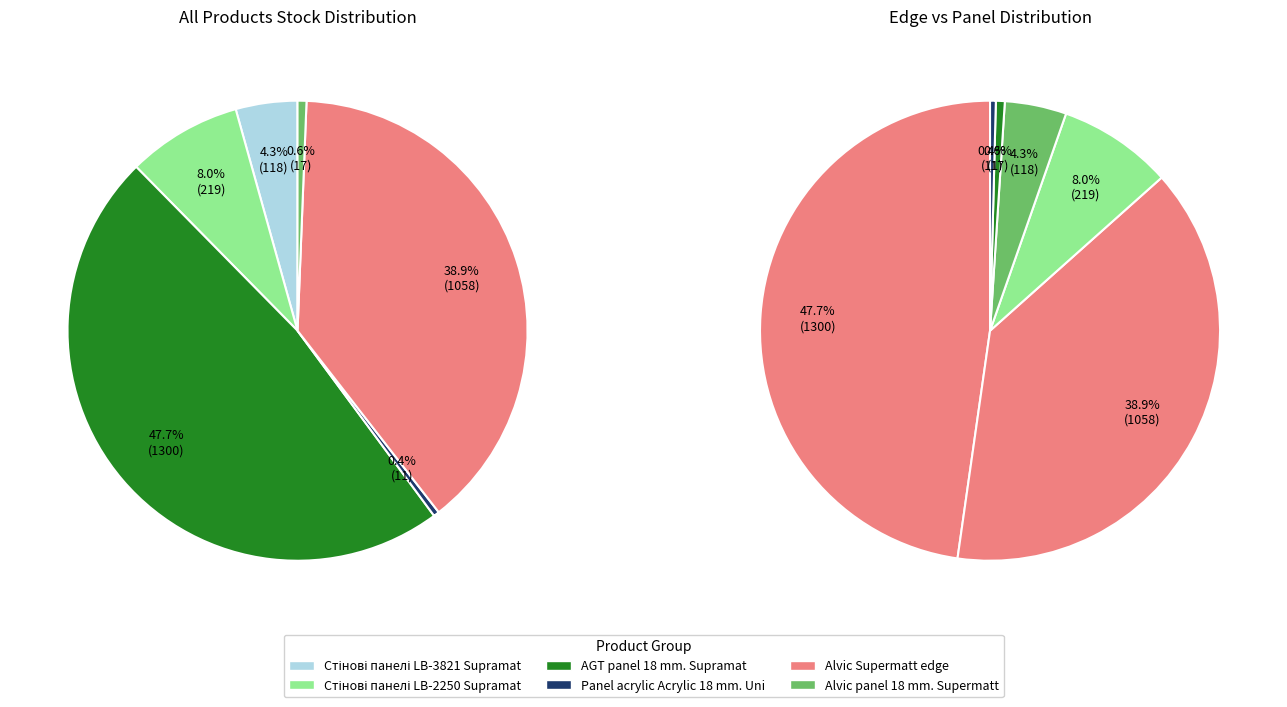

Rank the categories by value from highest to lowest.

AGT panel 18 mm. Supramat, Alvic Supermatt edge, Стінові панелі LB-2250 Supramat, Стінові панелі LB-3821 Supramat, Alvic panel 18 mm. Supermatt, Panel acrylic Acrylic 18 mm. Uni